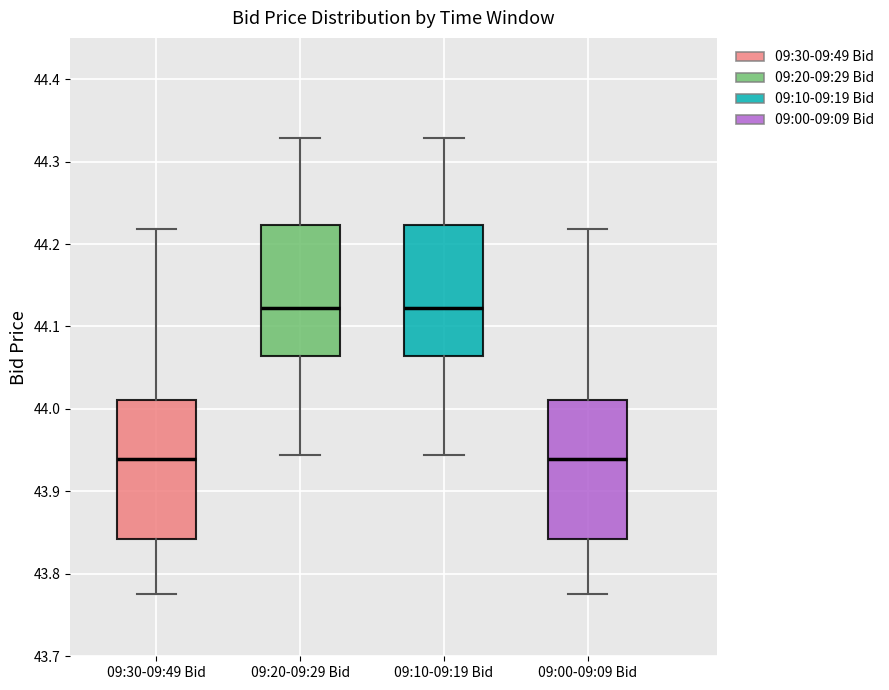

Reading left to right, transcribe this box plot: for each box, give where its median line is, the range the box spans, and where its two whiskers end, as read against the y-axis. The values are not printed on the chart, so give them approximately, as read against the axis.

09:30-09:49 Bid: median 43.94, box 43.84 to 44.01, whiskers 43.78 to 44.22
09:20-09:29 Bid: median 44.12, box 44.06 to 44.22, whiskers 43.94 to 44.33
09:10-09:19 Bid: median 44.12, box 44.06 to 44.22, whiskers 43.94 to 44.33
09:00-09:09 Bid: median 43.94, box 43.84 to 44.01, whiskers 43.78 to 44.22